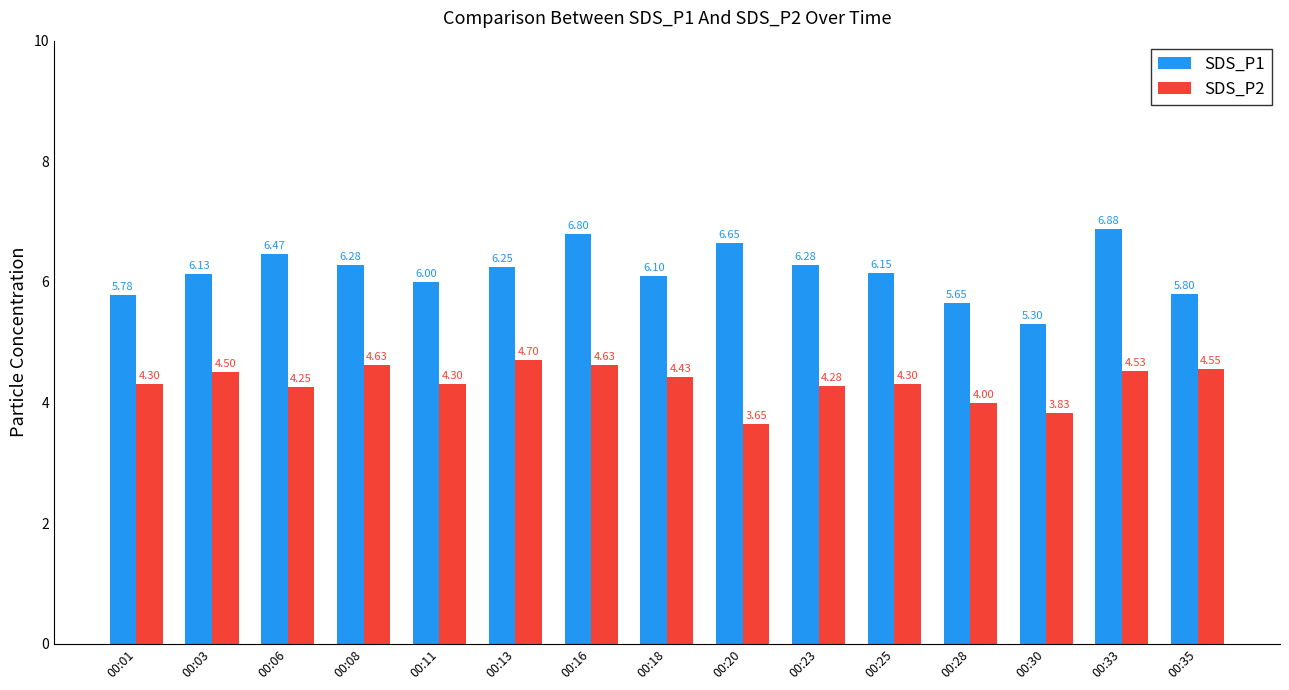

Which series has the largest total across all categories?

SDS_P1